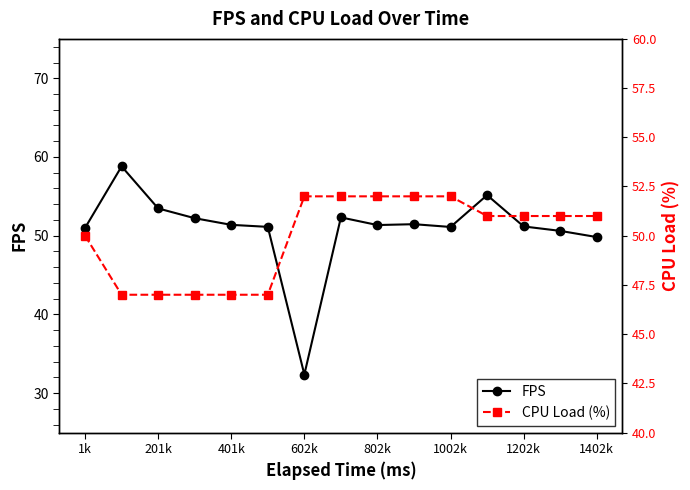

True or false: FPS has a value of 53.5 at 201k.

True